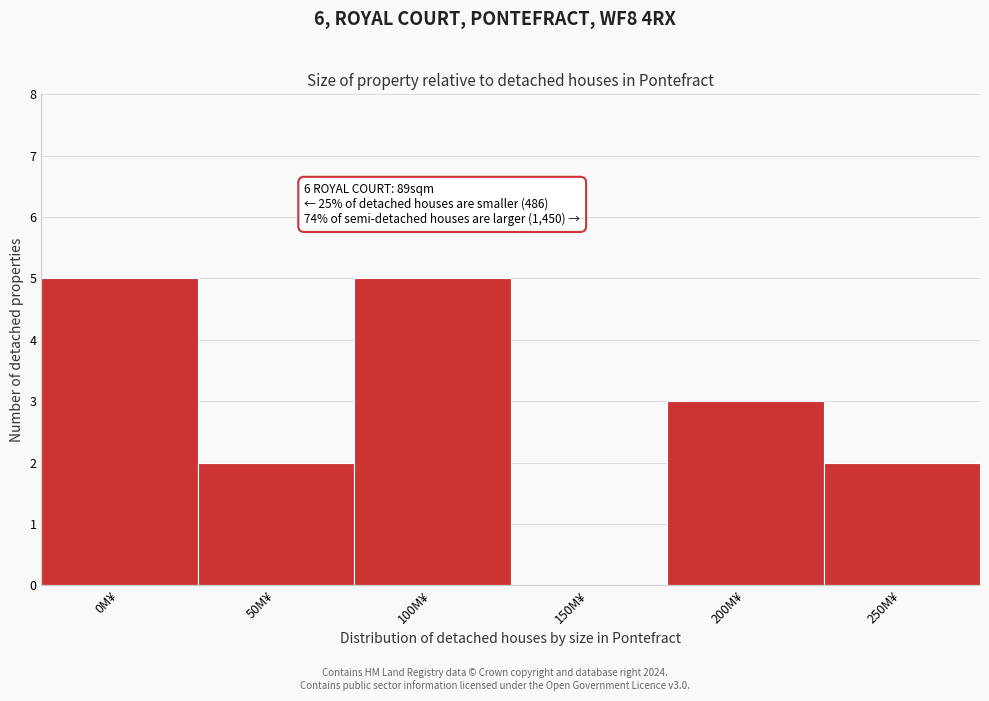

Reading left to right, transcribe all the data shown in this chart.

0M¥=5	50M¥=2	100M¥=5	150M¥=0	200M¥=3	250M¥=2